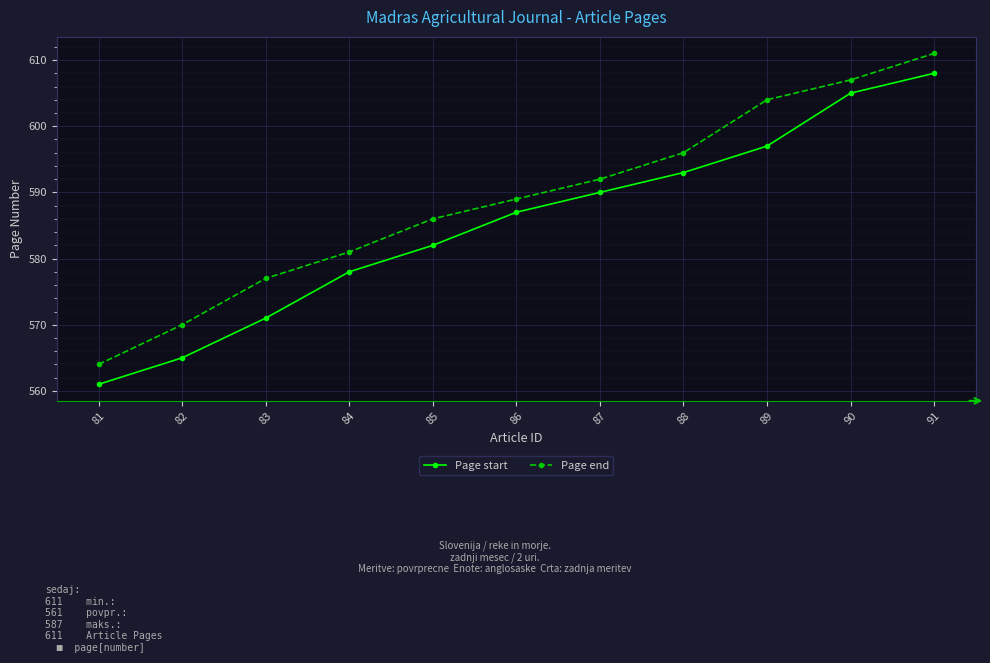

Which series has the largest total across all categories?

Page end